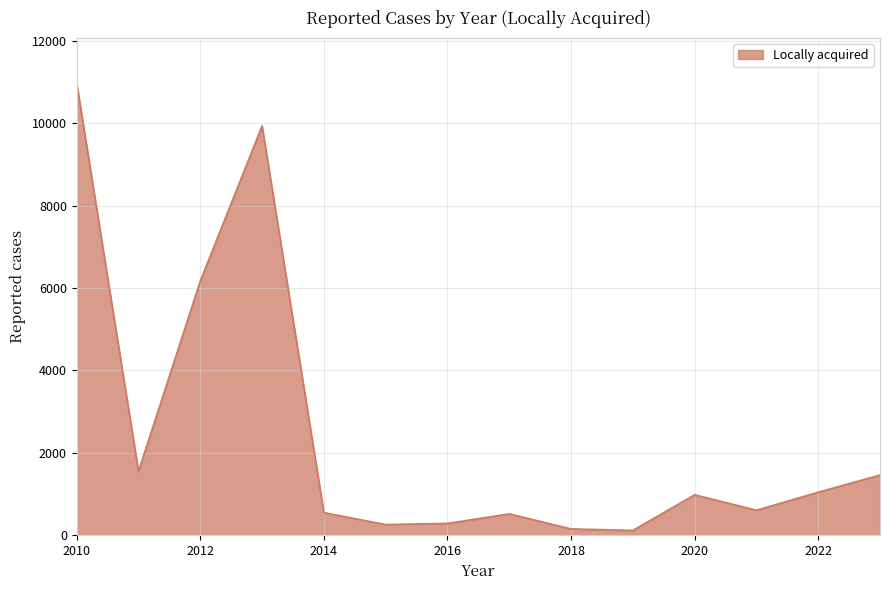

What is the greatest value displayed?

10969